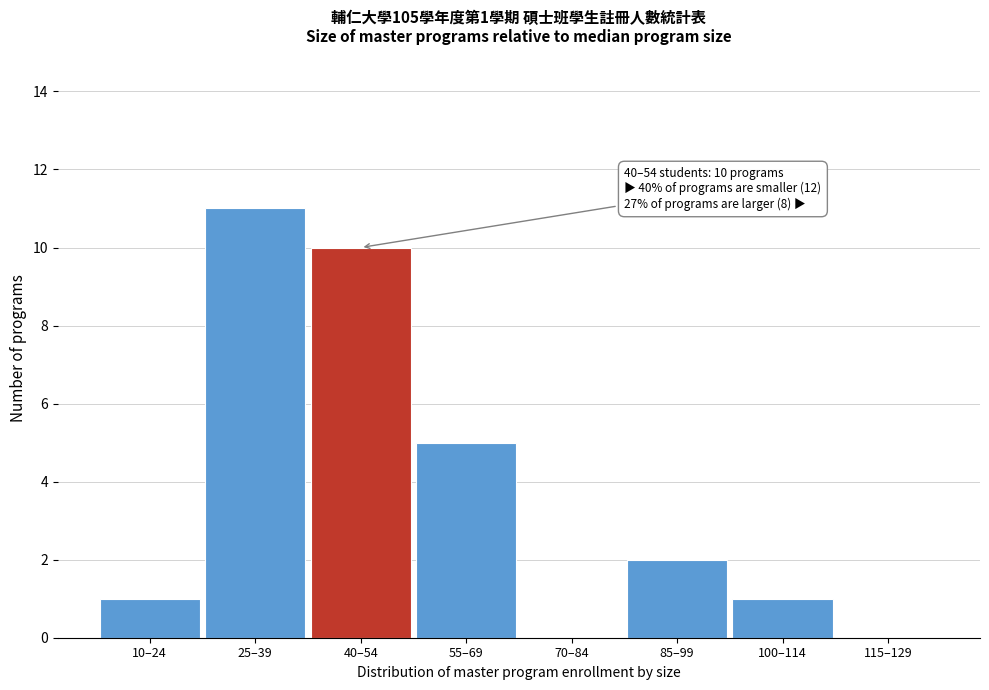

Reading right to left, transcribe all the data shown in this chart.

115–129=0	100–114=1	85–99=2	70–84=0	55–69=5	40–54=10	25–39=11	10–24=1